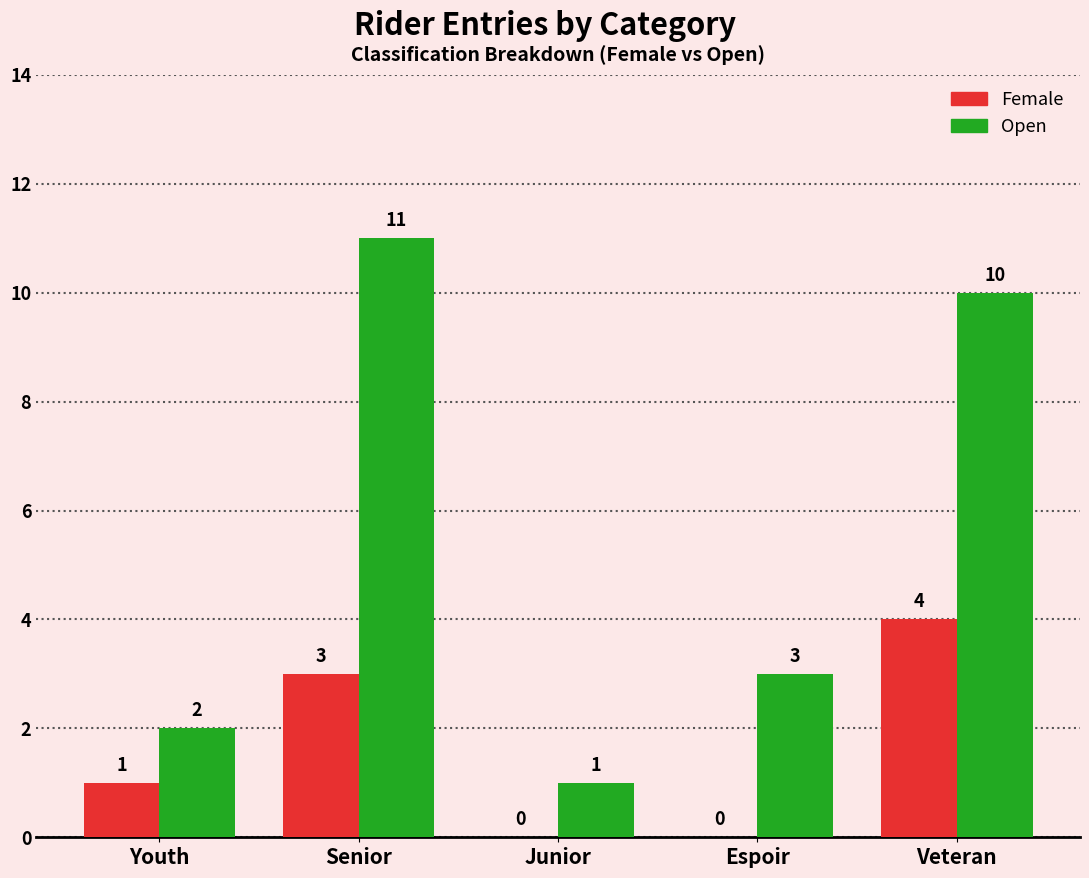

Is it true that Female equals 0 at Junior?

True